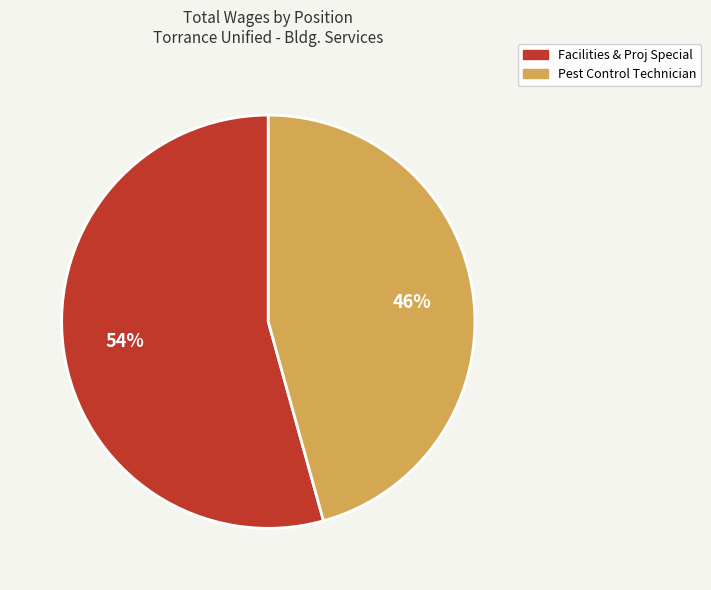

To the nearest percent, what is the combined percentage of Pest Control Technician and Facilities & Proj Special?

100%